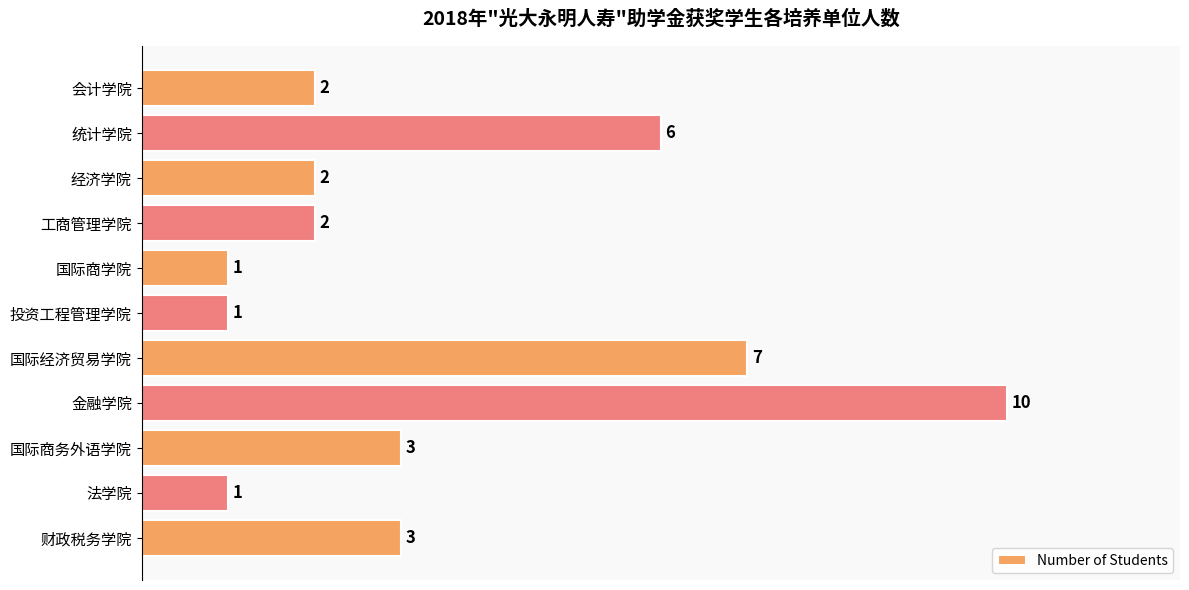

True or false: the data shows 1 at 经济学院.

False